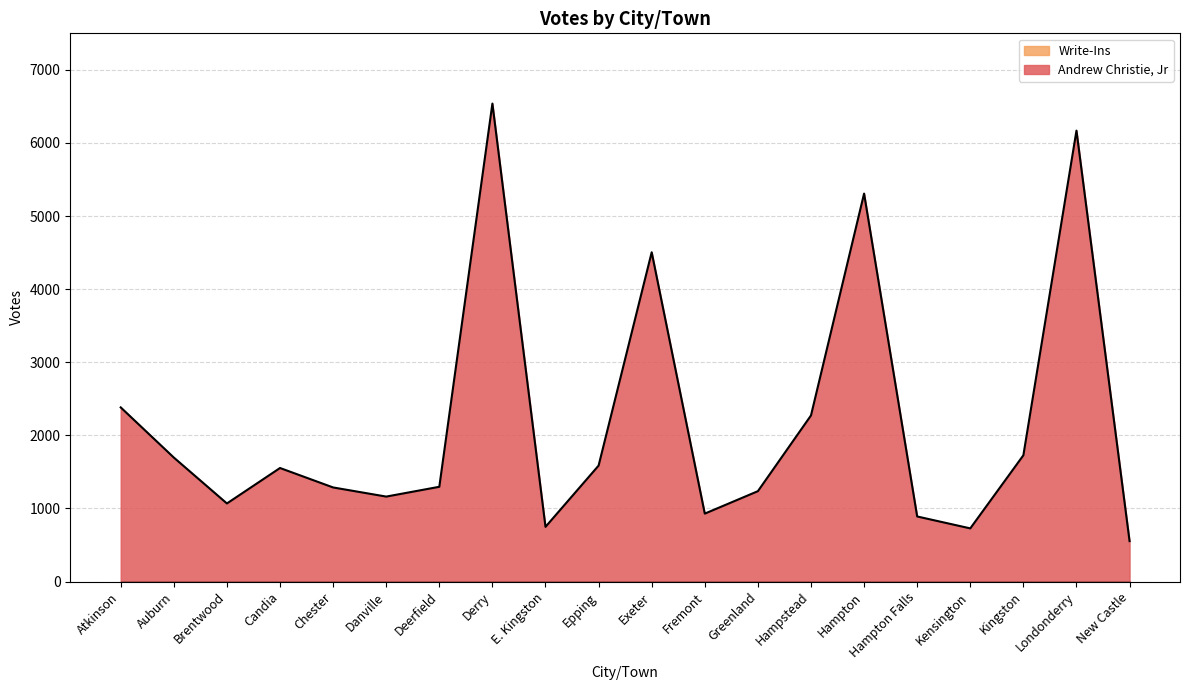

Where is the data nearest to the value 3546?

Exeter